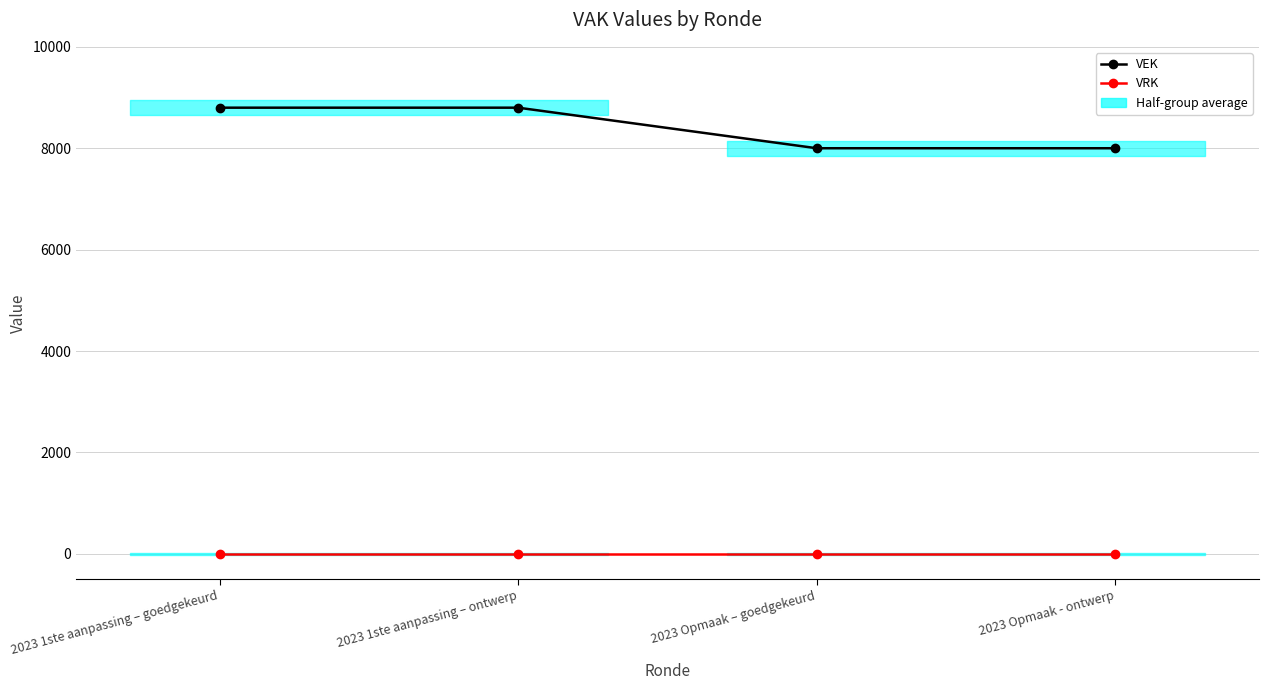

At which label does VRK reach its peak?

2023 1ste aanpassing – goedgekeurd